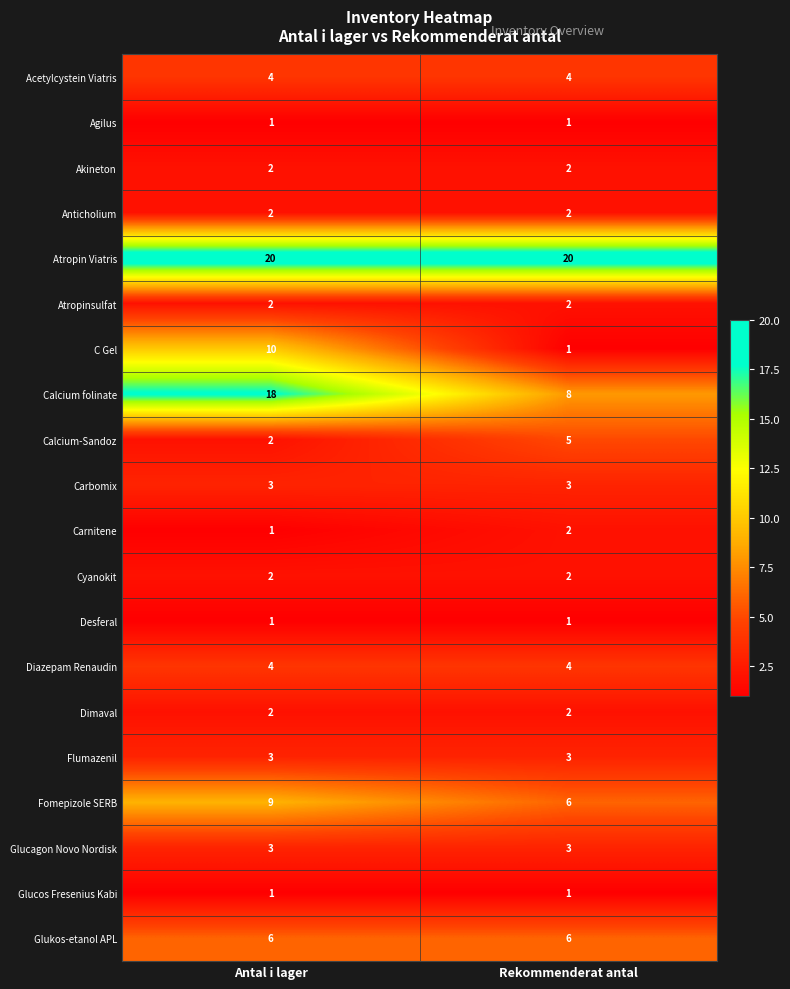

What is the approximate value of Diazepam Renaudin at Antal i lager?

4